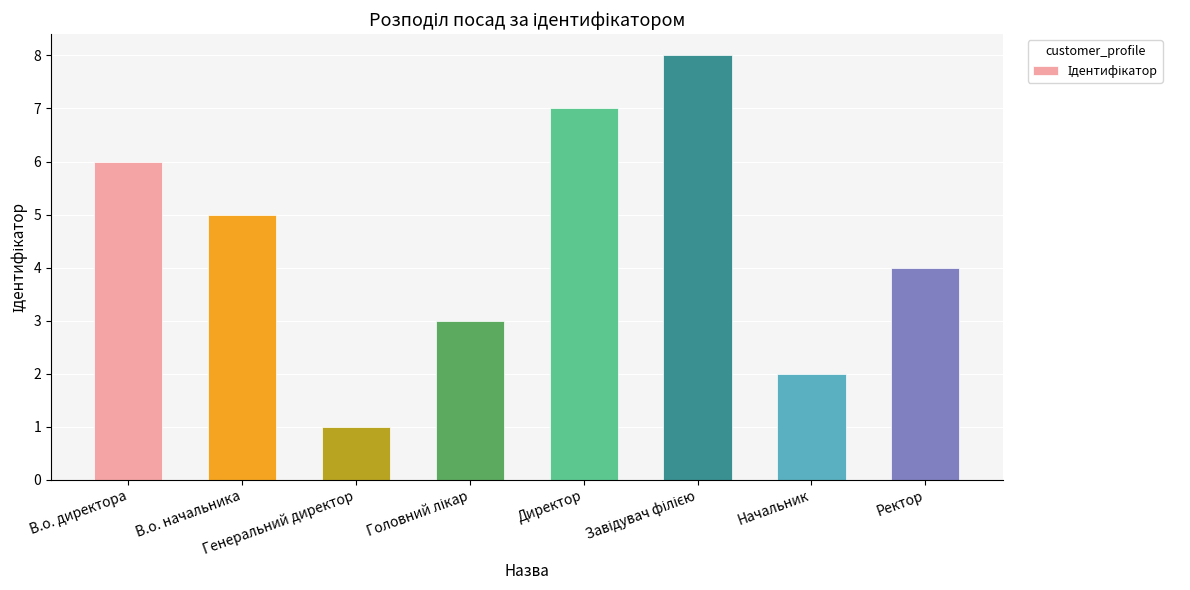

What is the greatest value displayed?

8